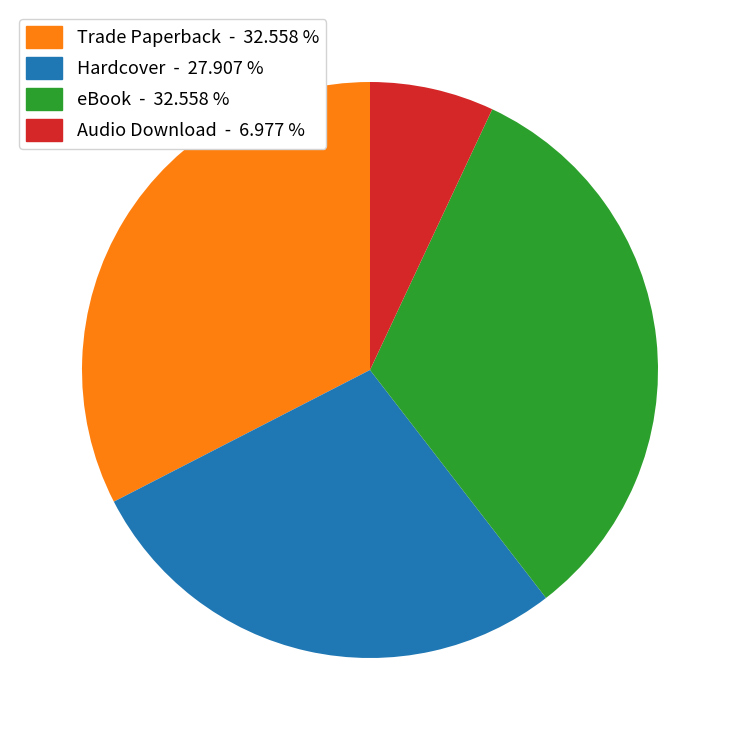

Approximately how many times larger is the value at eBook compared to Audio Download?

4.7